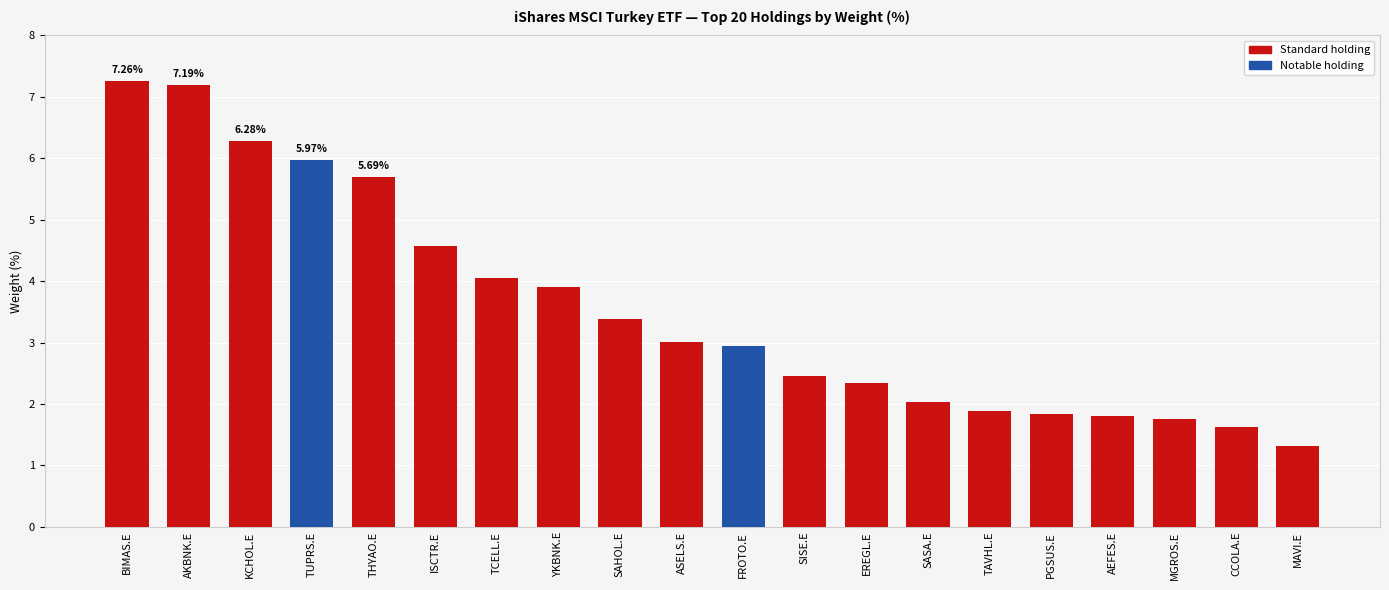

At which category does the chart reach its peak across all series?

BIMAS.E